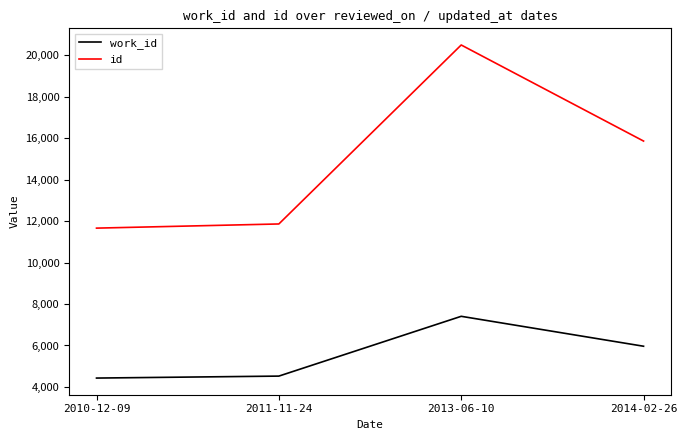

Which series has the widest spread of values?

id